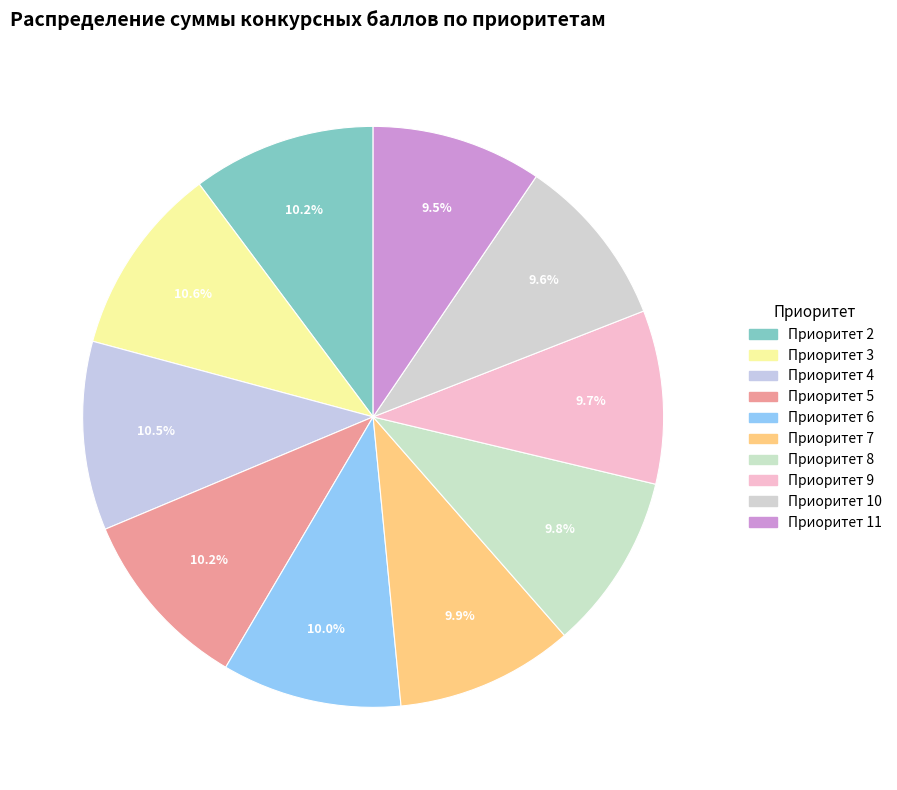

The Приоритет 8 slice represents 21% of the pie. True or false?

False